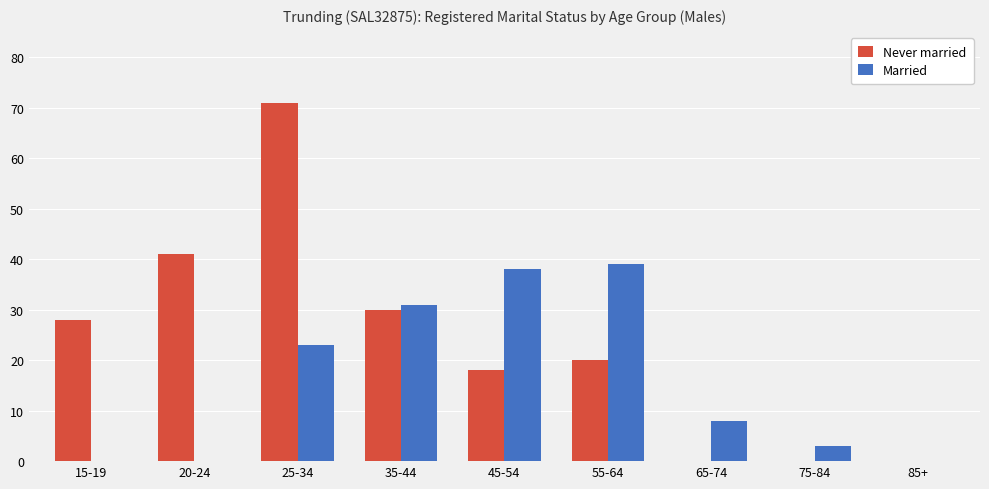

The Married series shows 61 at 55-64. True or false?

False